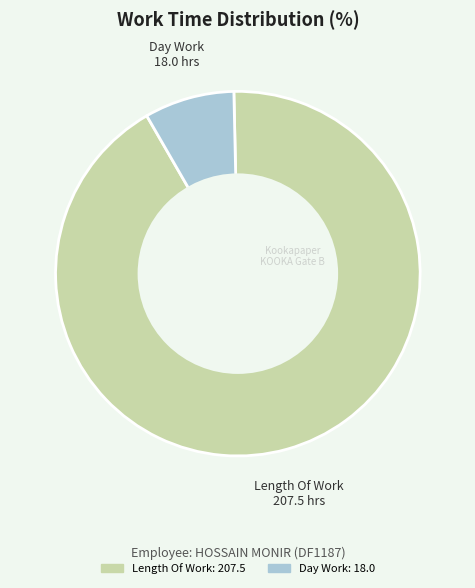

Is there any slice that represents more than half of the pie?

Yes